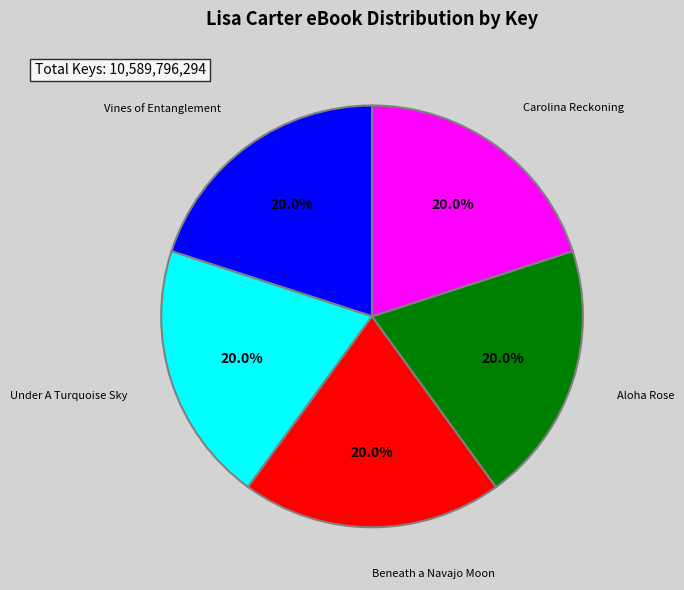

What is the ratio of the value at Vines of Entanglement to the value at Beneath a Navajo Moon?

1.0